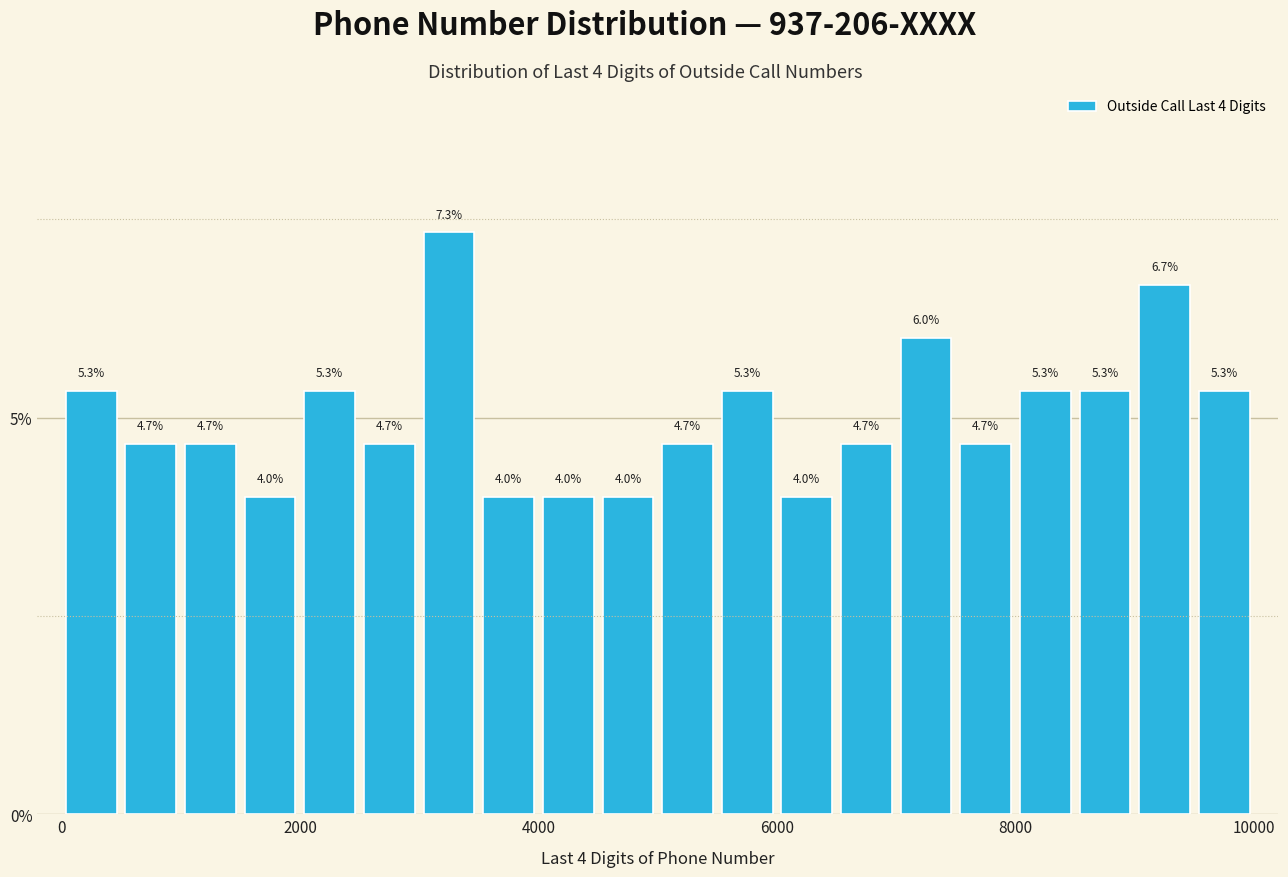

Read against the x-axis, roughly where is the centre of the tallest bar?

3200